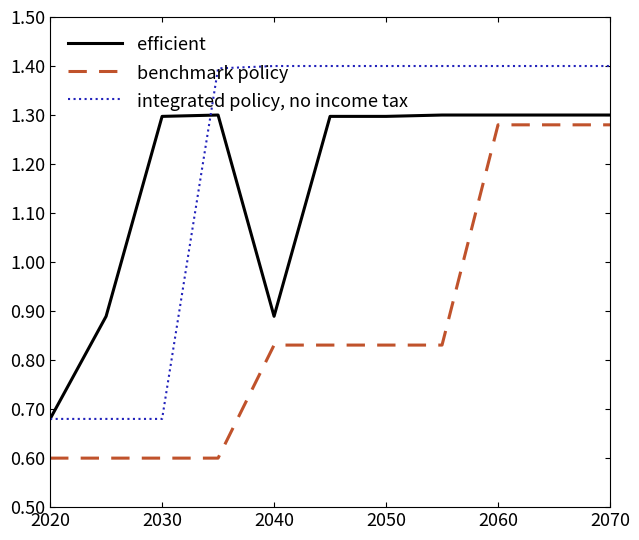

What is the lowest value of the benchmark policy series?

0.6